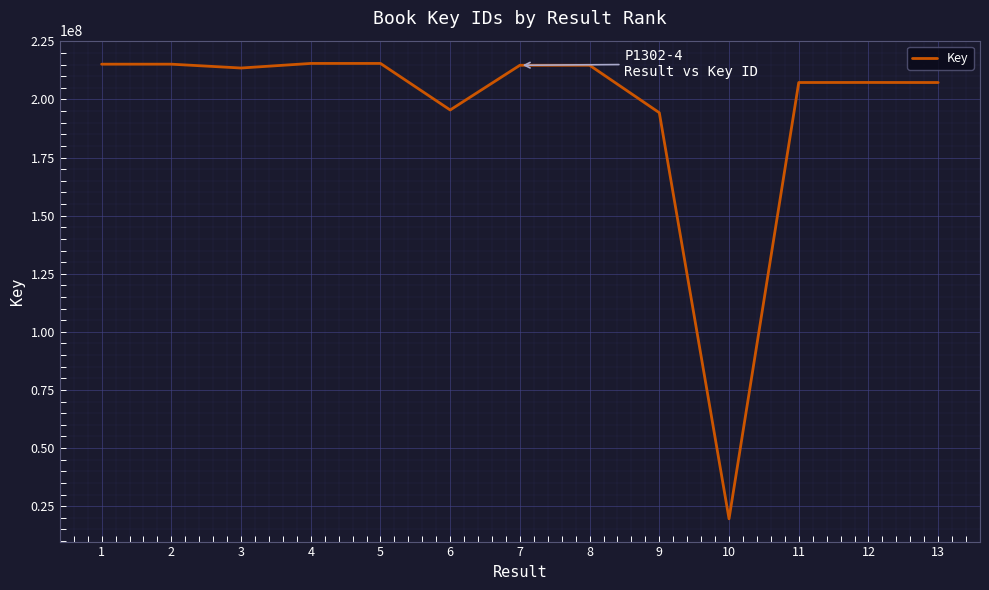

Where does the data first go above 213506607?

1